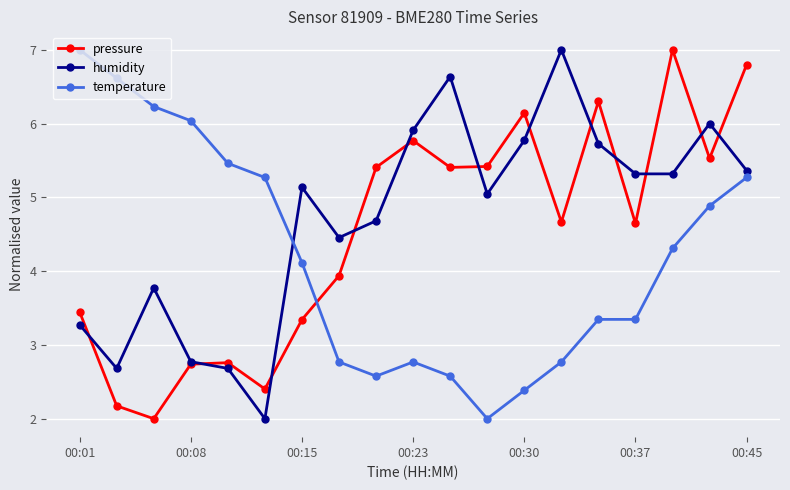

Does the chart display data point markers on the line(s)?

Yes